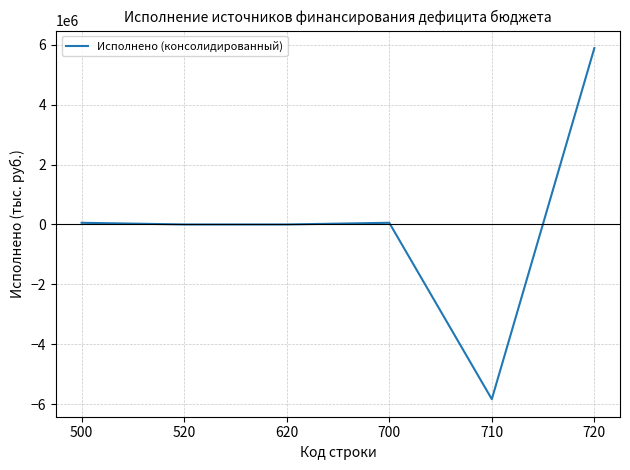

Where does the data first go above 55882?

500